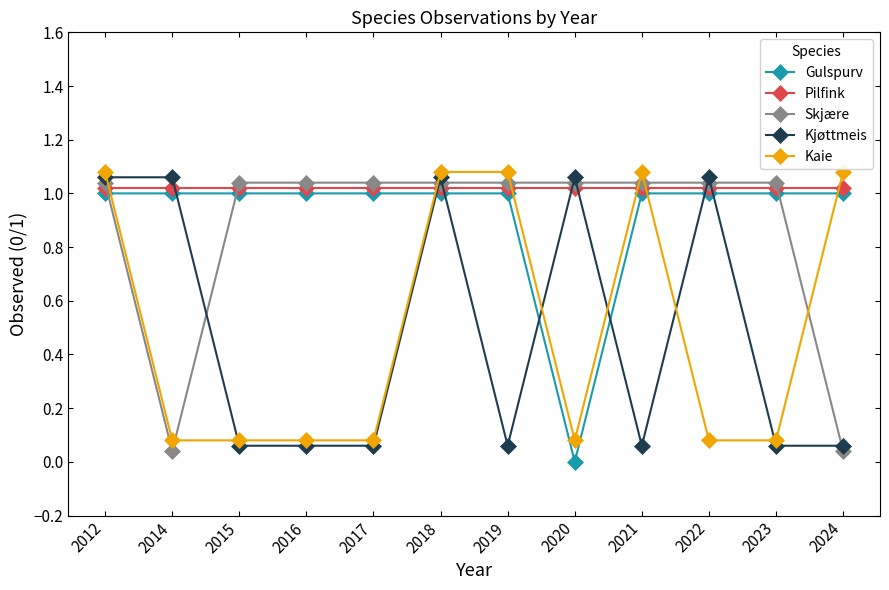

Where do Kjøttmeis and Pilfink first cross each other?

2014 and 2015